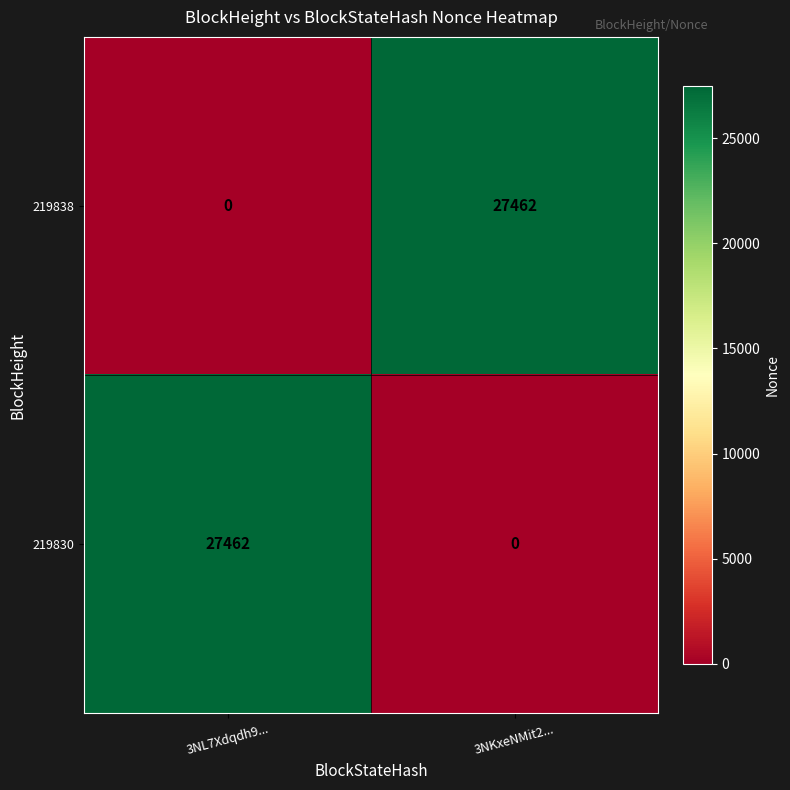

Is it true that 219838 equals 27462 at 3NKxeNMit2...?

True